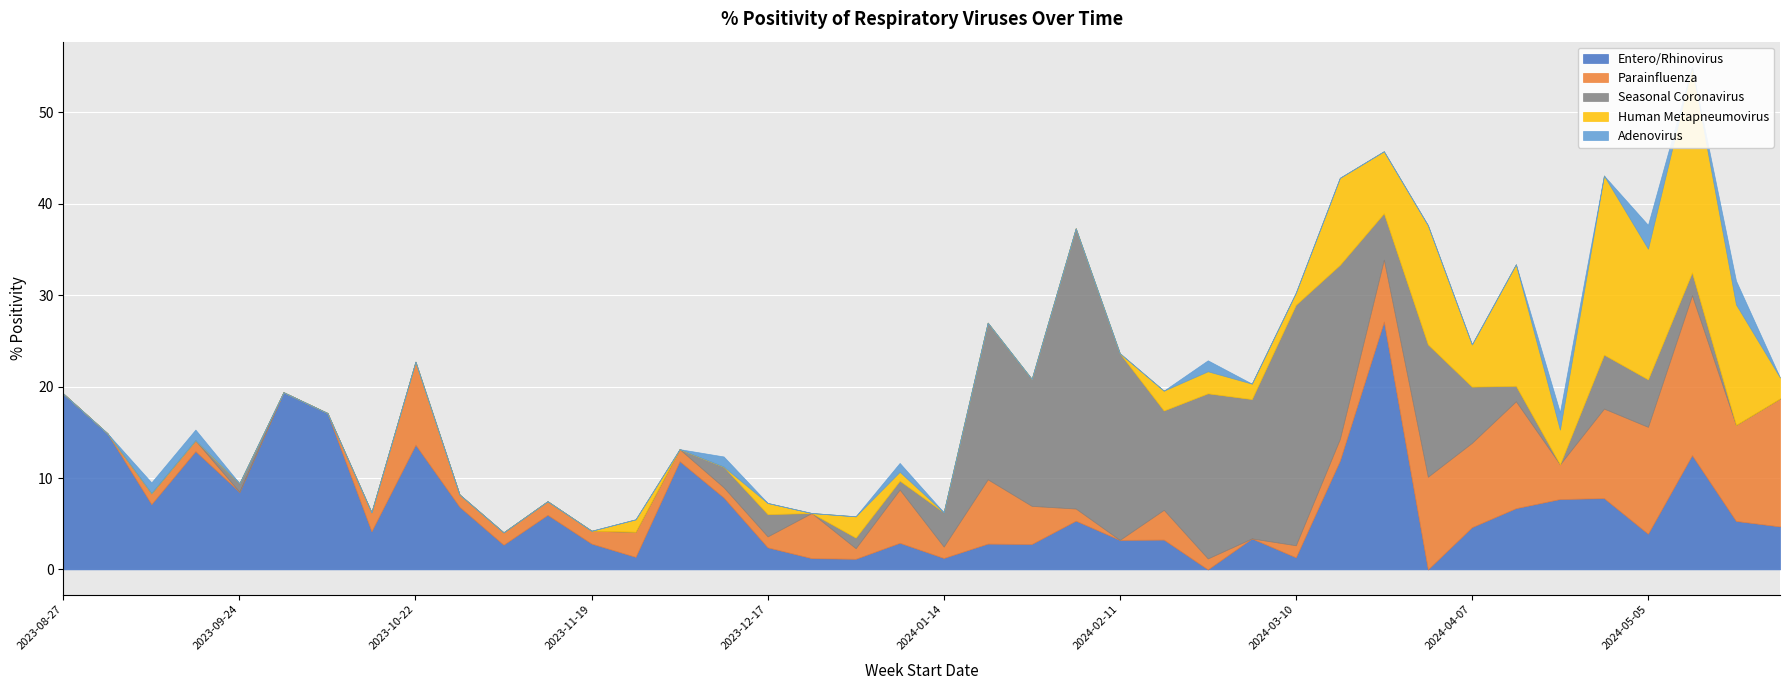

List the labels in order of Adenovirus value, largest first.

2024-05-05, 2024-05-19, 2024-04-21, 2024-02-25, 2023-09-10, 2023-09-17, 2023-12-10, 2024-01-07, 2023-08-27, 2023-09-03, 2023-09-24, 2023-10-01, 2023-10-08, 2023-10-15, 2023-10-22, 2023-10-29, 2023-11-05, 2023-11-12, 2023-11-19, 2023-11-26, 2023-12-03, 2023-12-17, 2023-12-24, 2023-12-31, 2024-01-14, 2024-01-21, 2024-01-28, 2024-02-04, 2024-02-11, 2024-02-18, 2024-03-03, 2024-03-10, 2024-03-17, 2024-03-24, 2024-03-31, 2024-04-07, 2024-04-14, 2024-04-28, 2024-05-12, 2024-05-26